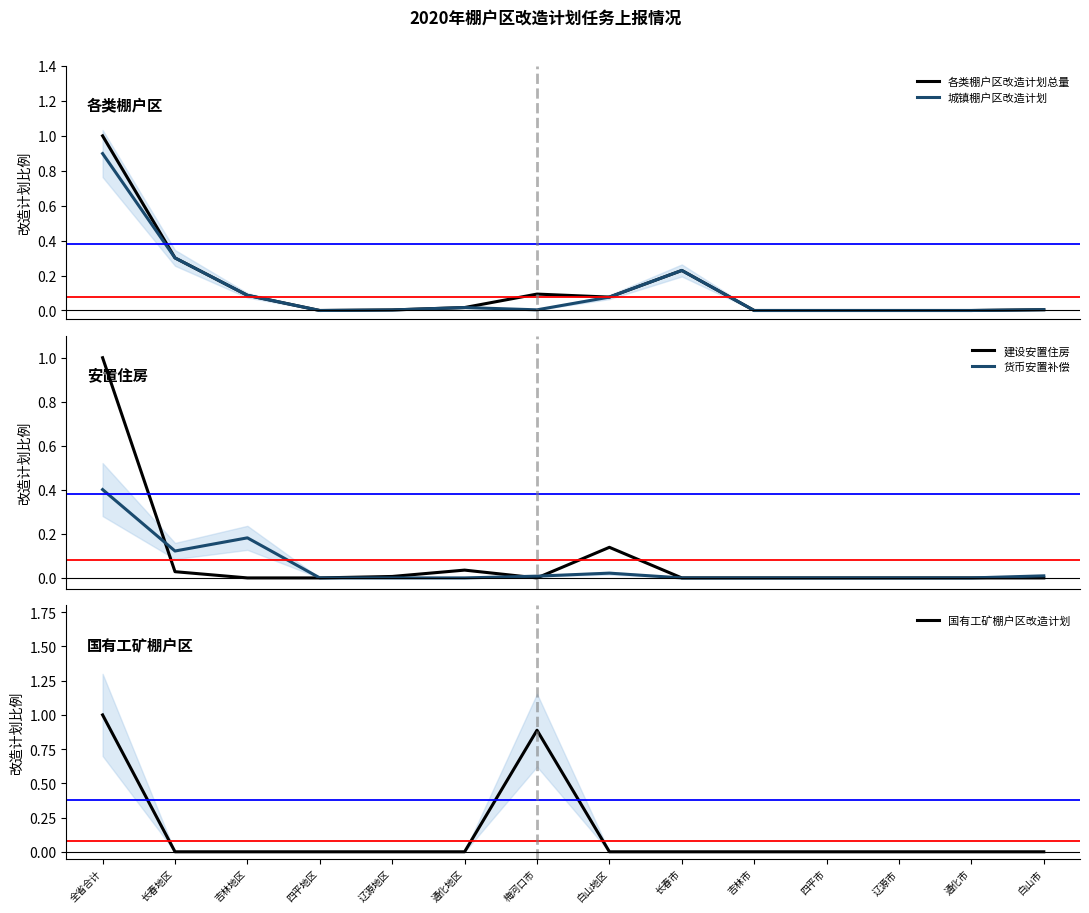

Which series has the widest spread of values?

各类棚户区改造计划总量